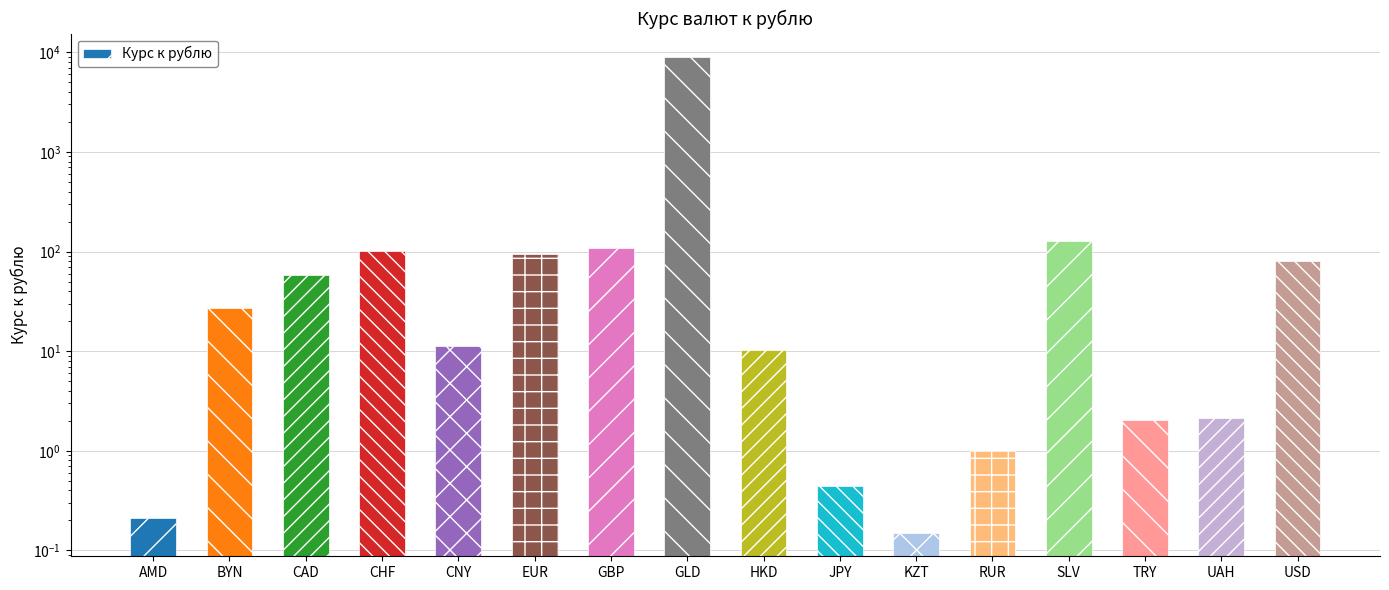

Rank the categories by value from lowest to highest.

KZT, AMD, JPY, RUR, TRY, UAH, HKD, CNY, BYN, CAD, USD, EUR, CHF, GBP, SLV, GLD